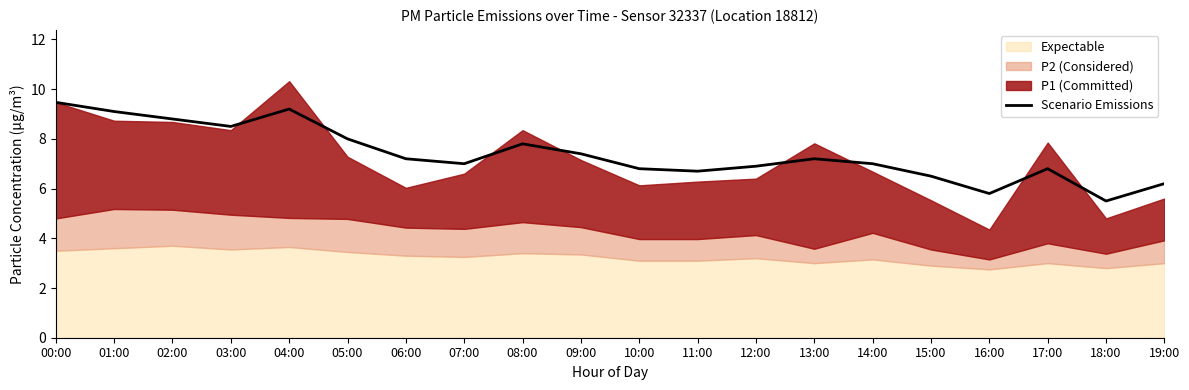

What is the maximum value shown in the chart?

9.5